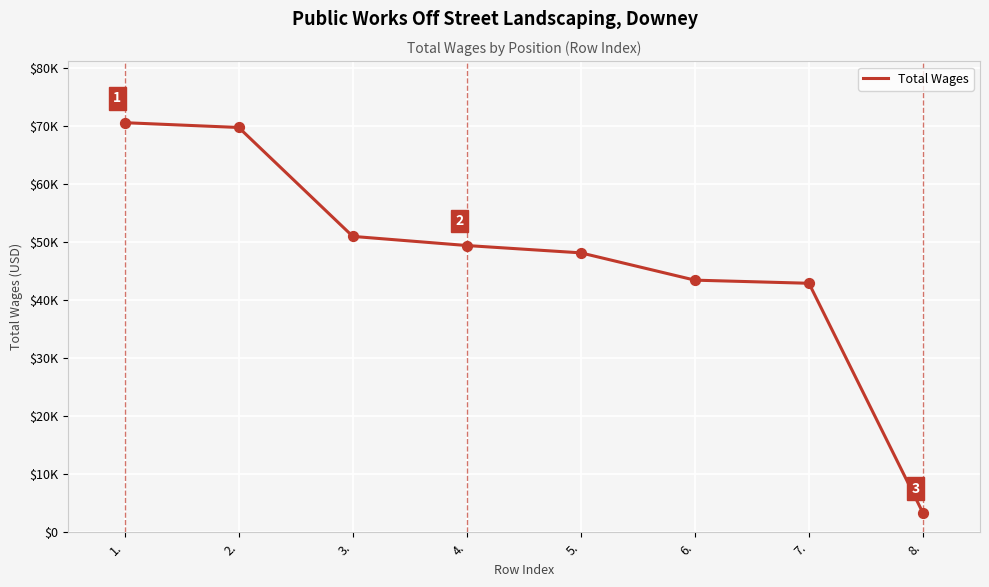

Which has a higher value, 6. or 1.?

1.